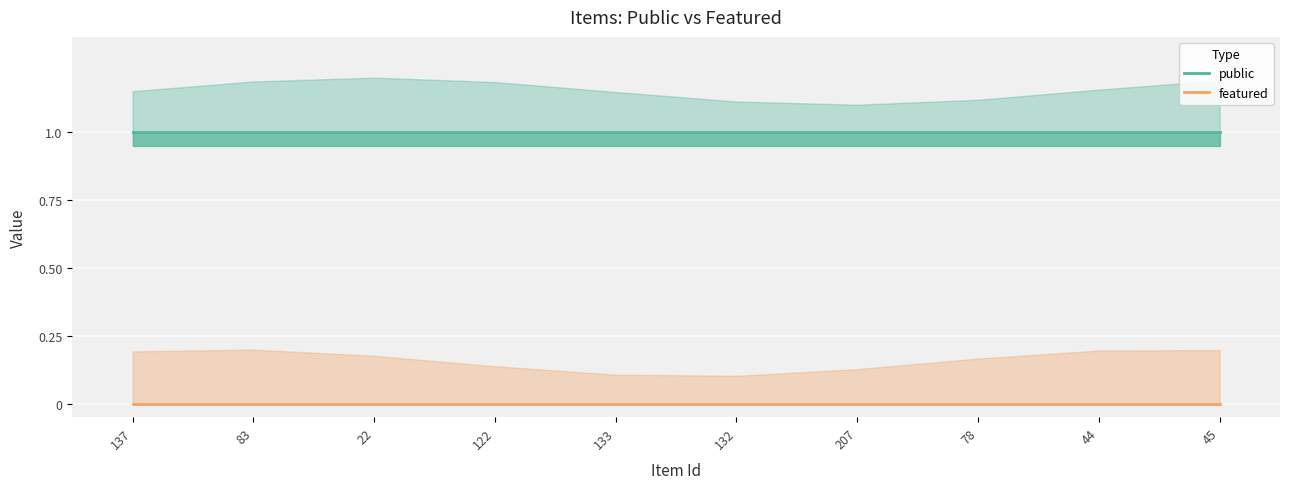

What is the label of the 5th point from the right?

132